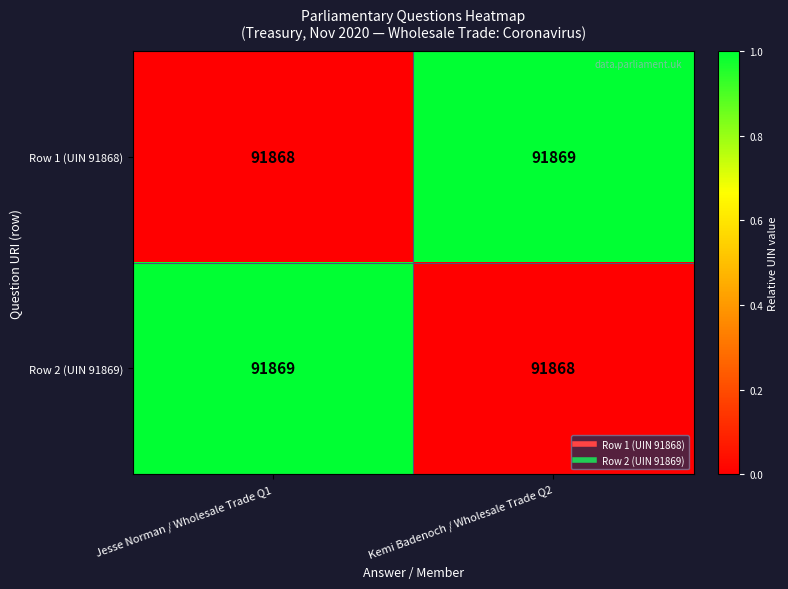

What is the maximum value for Row 2 (UIN 91869)?

91869